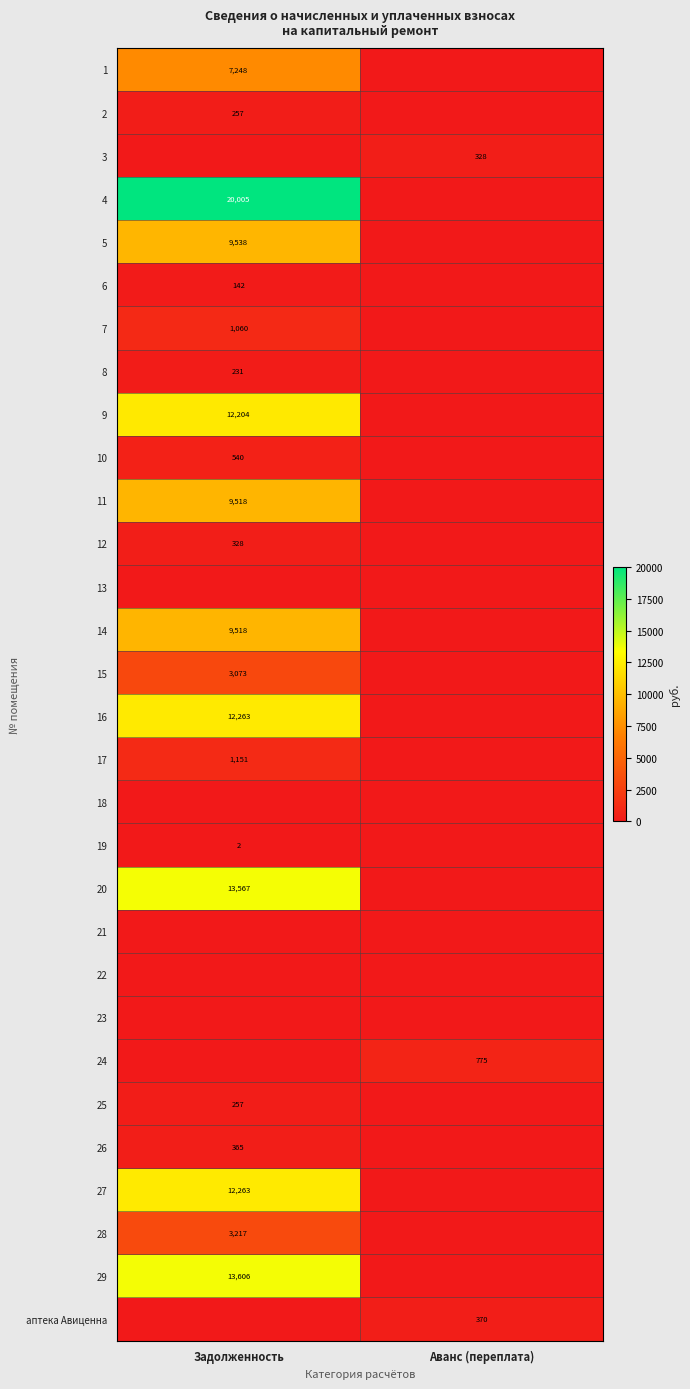

The 28 series shows 3217 at Задолженность. True or false?

True